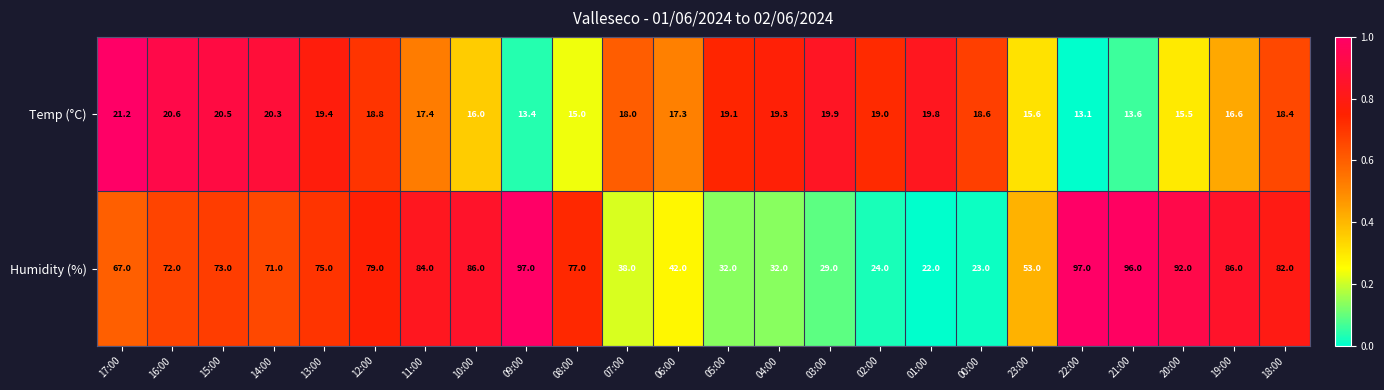

Is it true that Temp (°C) equals 3.6 at 10:00?

False